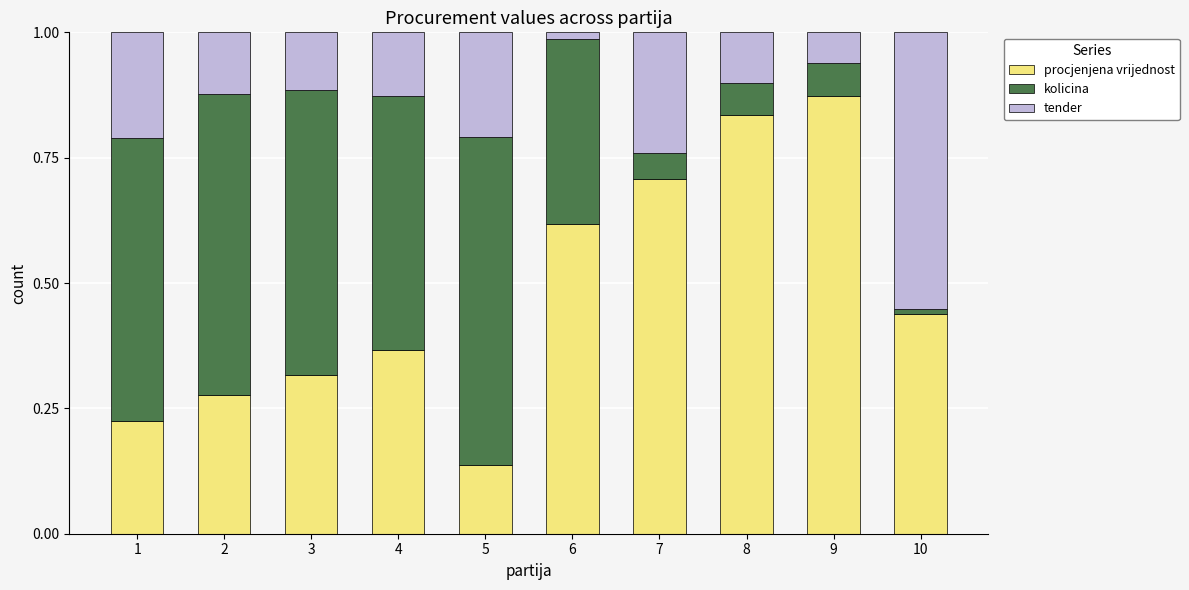

Is it true that procjenjena vrijednost equals 0.2 at 3?

False